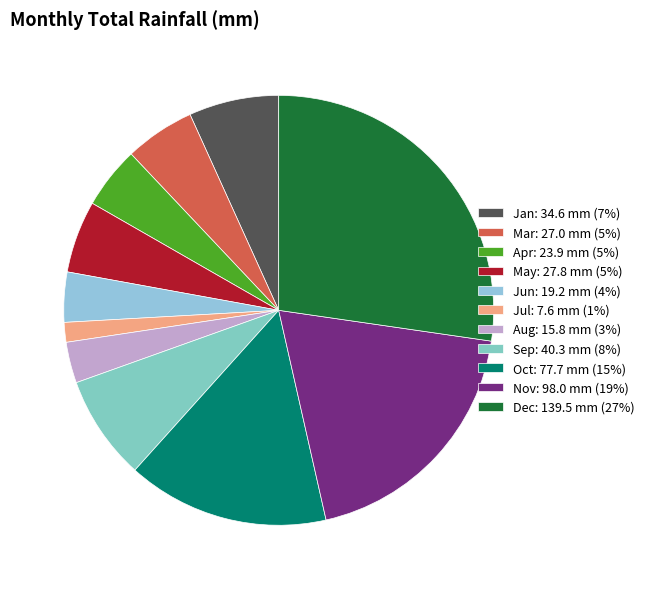

How many segments does this pie chart have?

11